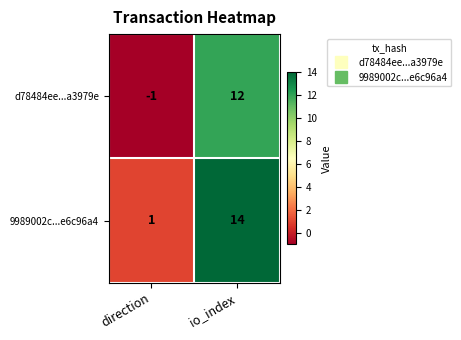

How many categories are shown in the chart?

2